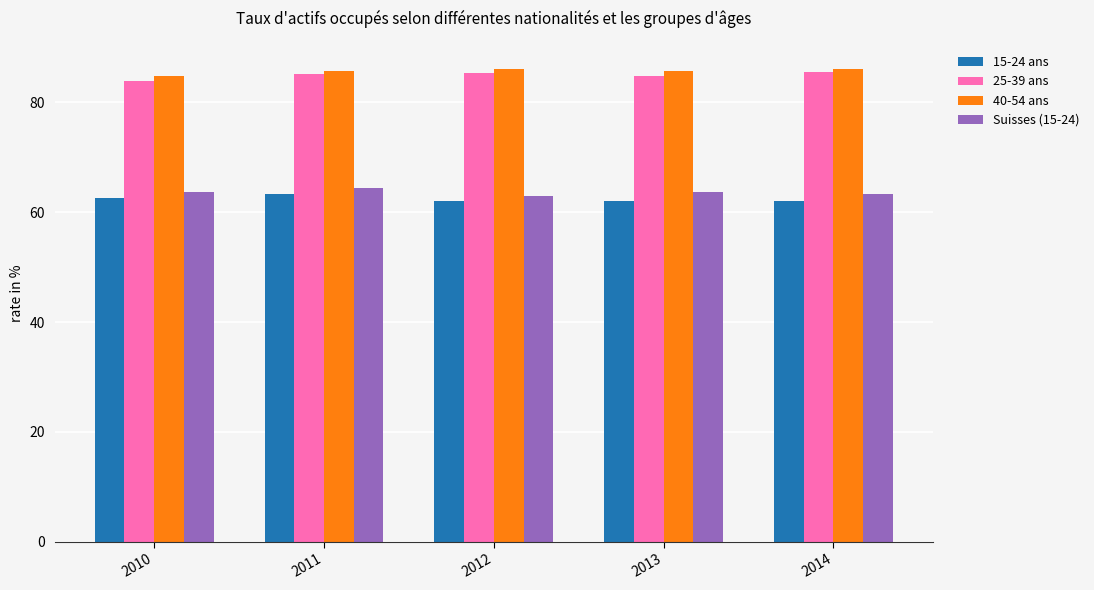

What is the value of the 15-24 ans bar at the 1st from the left?

62.5